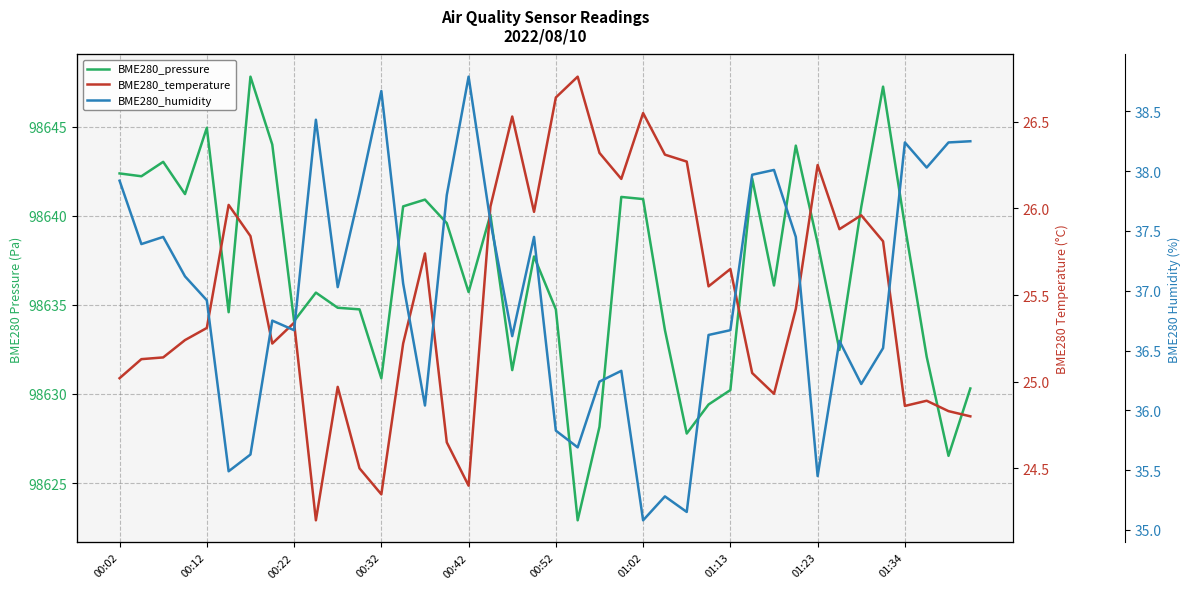

The value of BME280_humidity at 27 is 11.9. True or false?

False